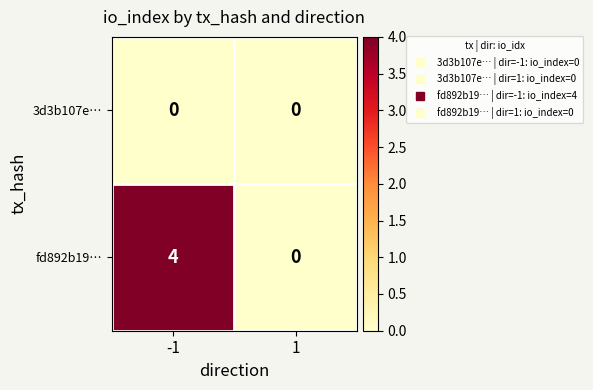

Which series has the widest spread of values?

fd892b19…